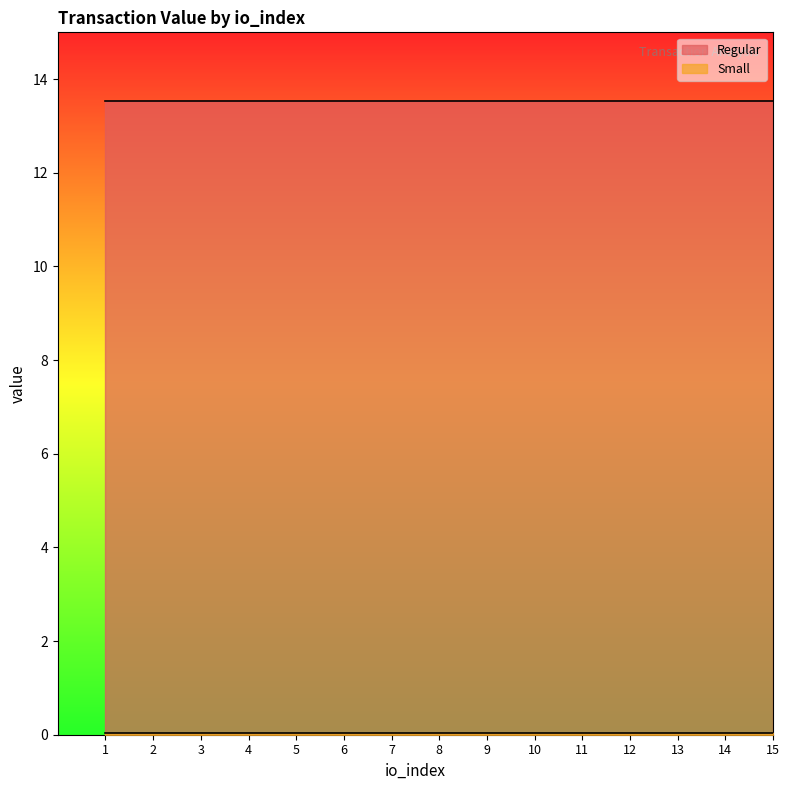

What is the sum of the Regular values at 12 and 5?

27.1